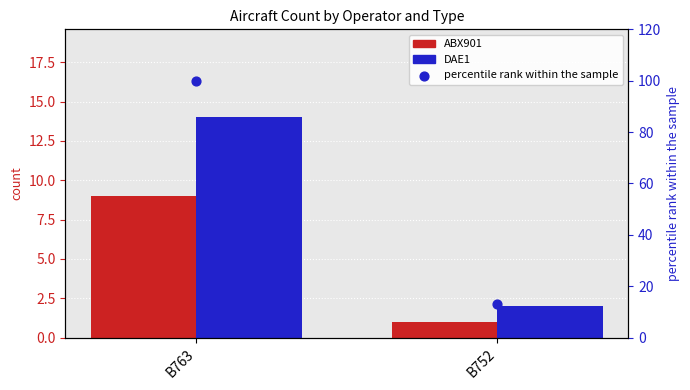

At how many categories does at least one series exceed 40?

1